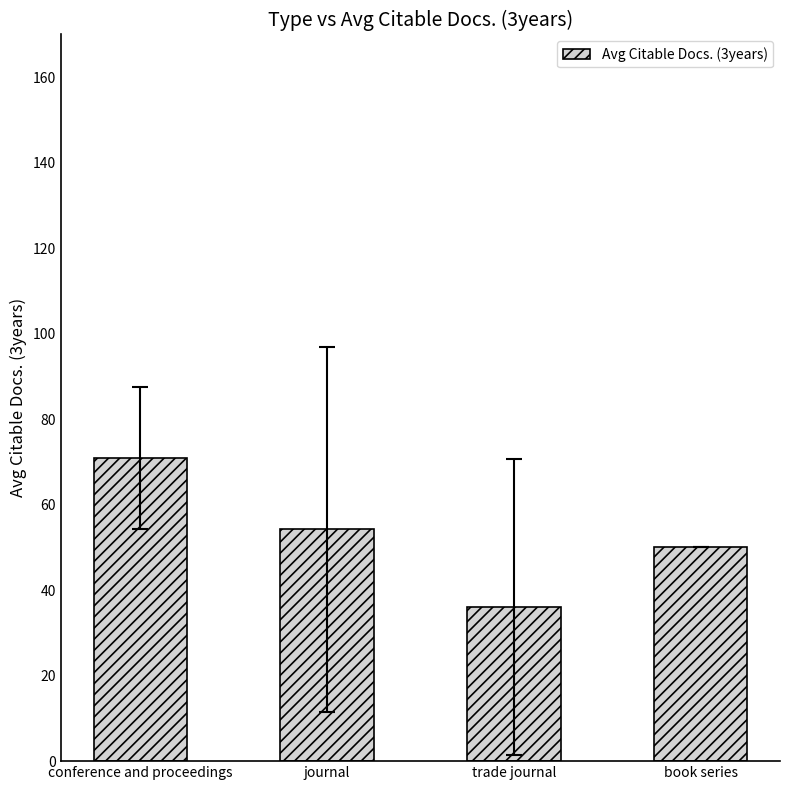

What is the label of the 2nd bar from the right?

trade journal